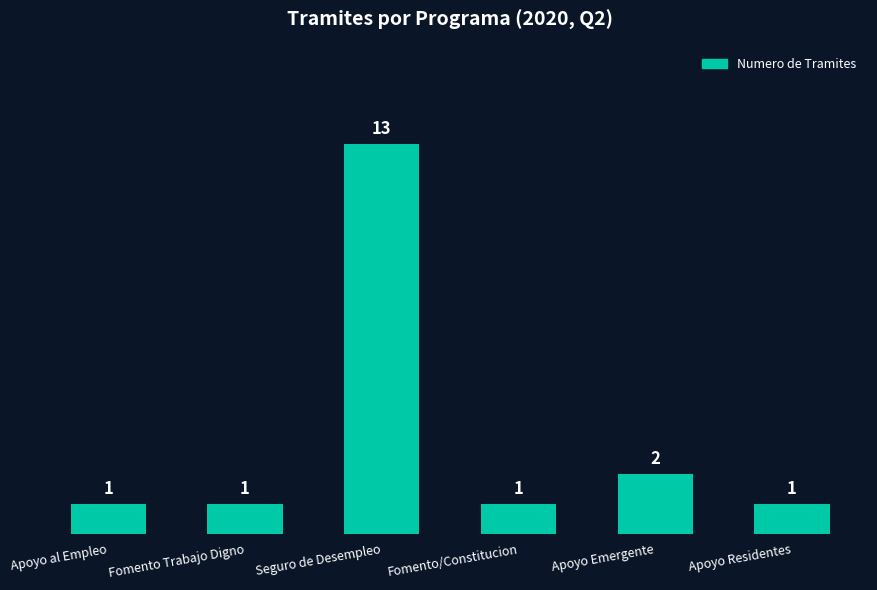

What is the sum of all values?

19